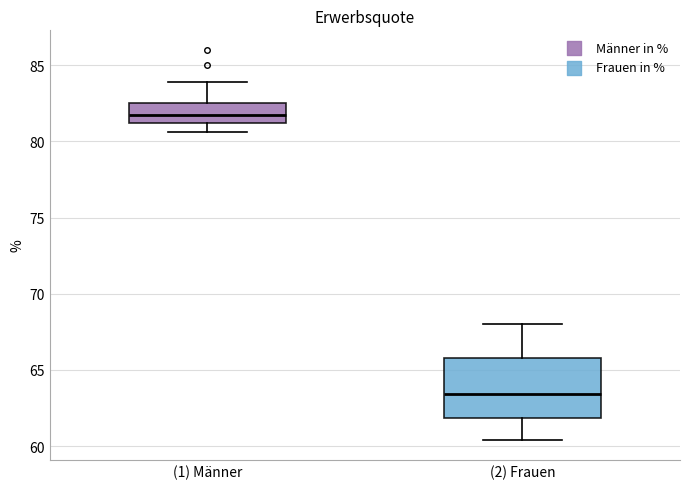

Reading left to right, transcribe this box plot: for each box, give where its median line is, the range the box spans, and where its two whiskers end, as read against the y-axis. The values are not printed on the chart, so give them approximately, as read against the axis.

(1) Männer: median 81.5, box 81.0 to 82.5, whiskers 80.5 to 84.0
(2) Frauen: median 63.5, box 62.0 to 66.0, whiskers 60.5 to 68.0